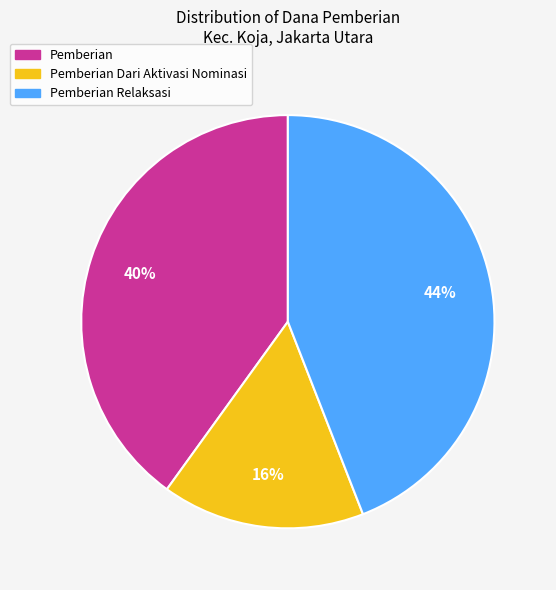

Is there any slice that represents more than half of the pie?

No